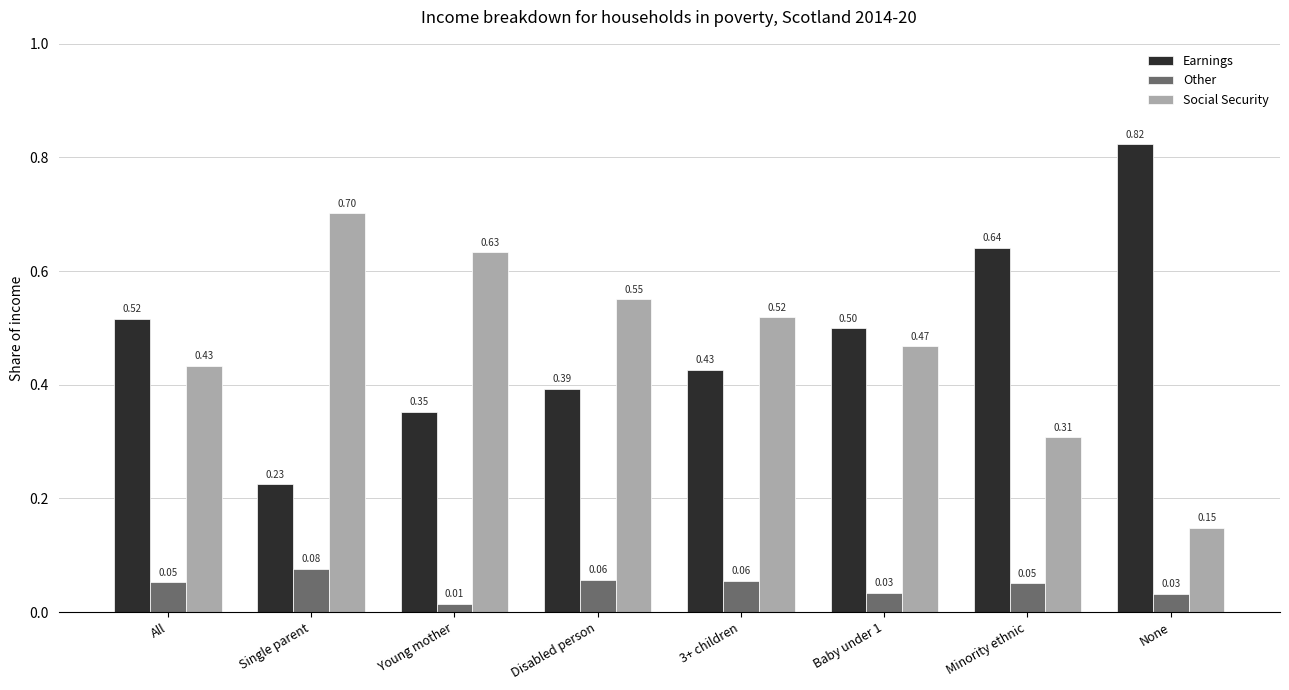

Which label corresponds to the smallest value in the chart?

Young mother